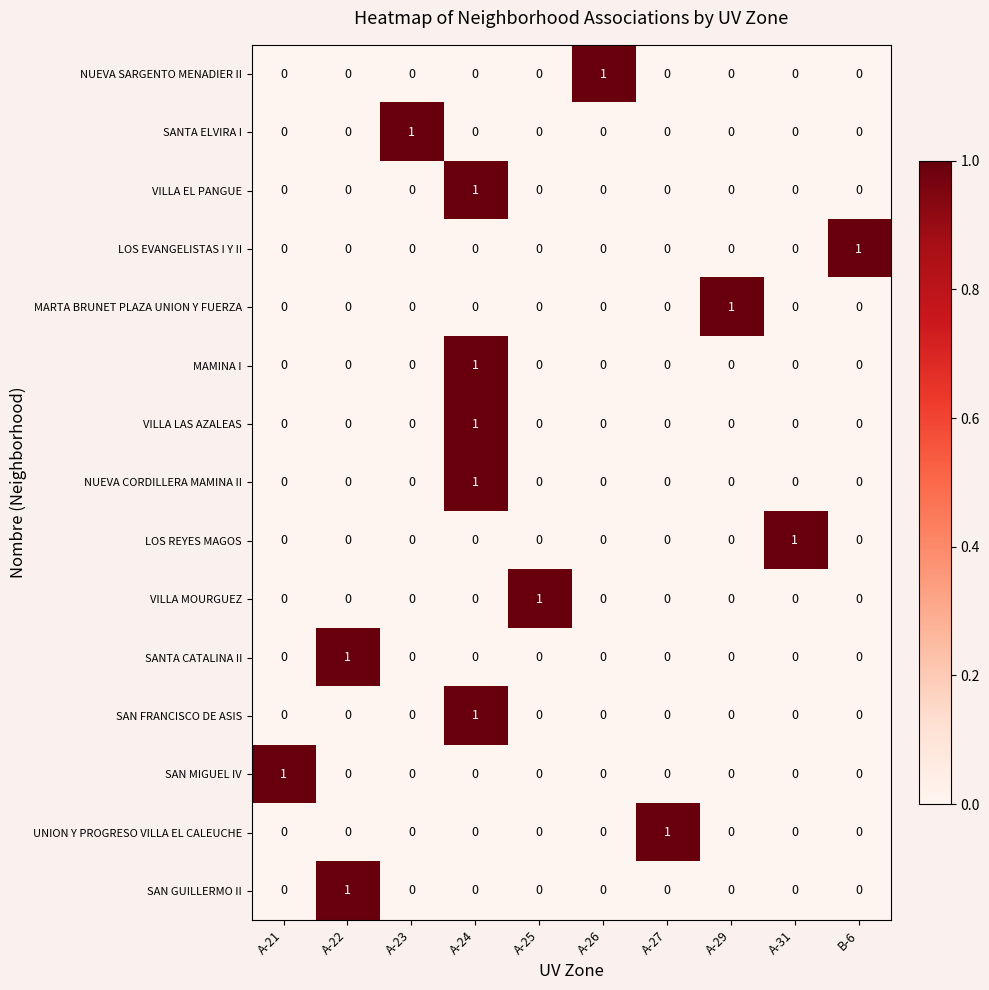

The value of LOS EVANGELISTAS I Y II at A-31 is -1. True or false?

False